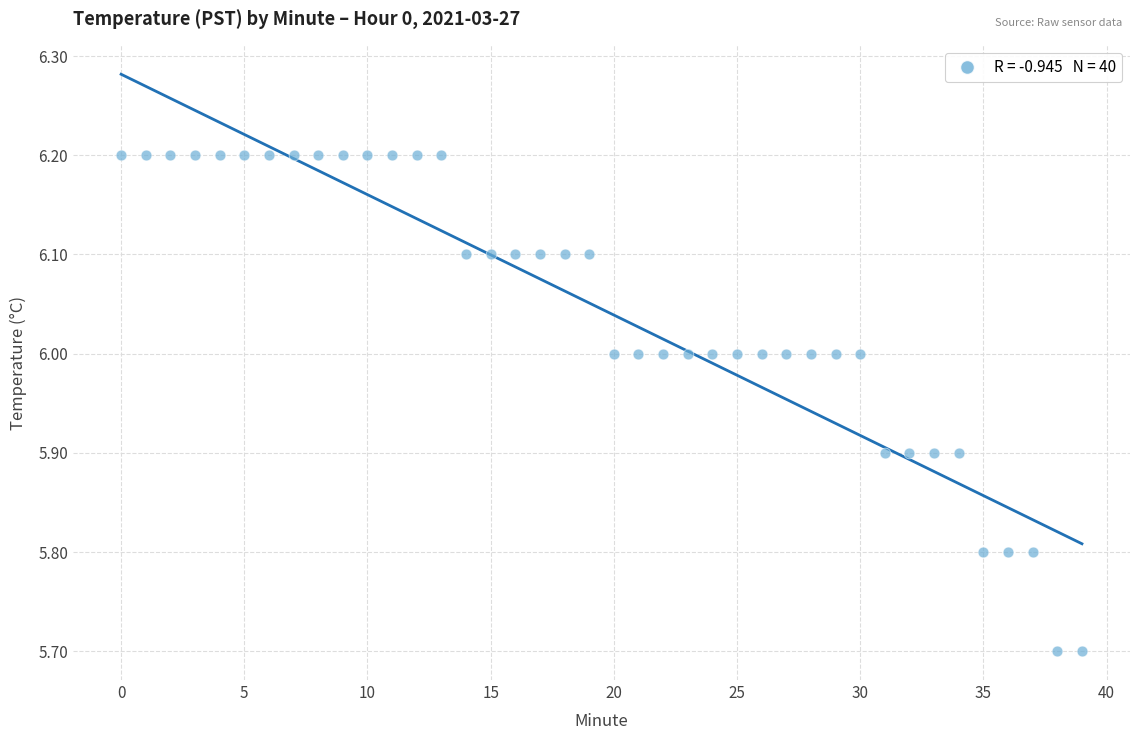

What is the range of Y values (max minus min)?

0.5